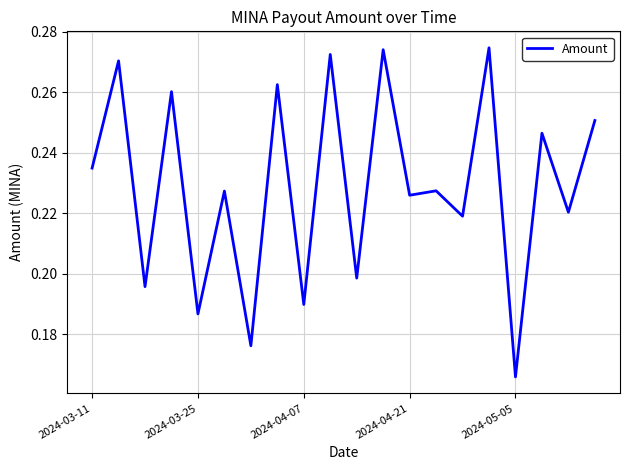

How many interior local peaks (higher than both neighbors) does the data have?

9